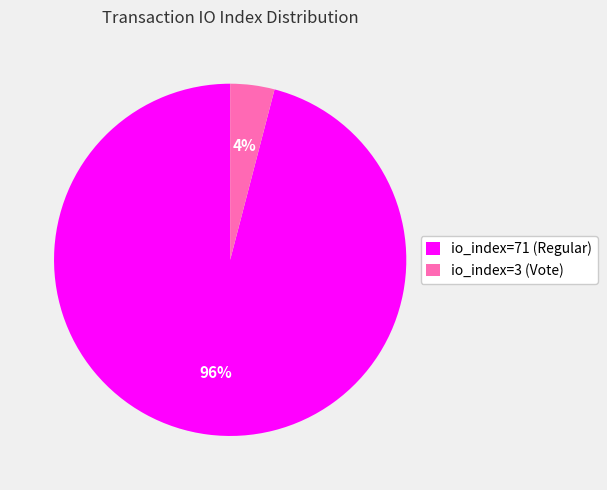

Which has a higher value, io_index=71 (Regular) or io_index=3 (Vote)?

io_index=71 (Regular)